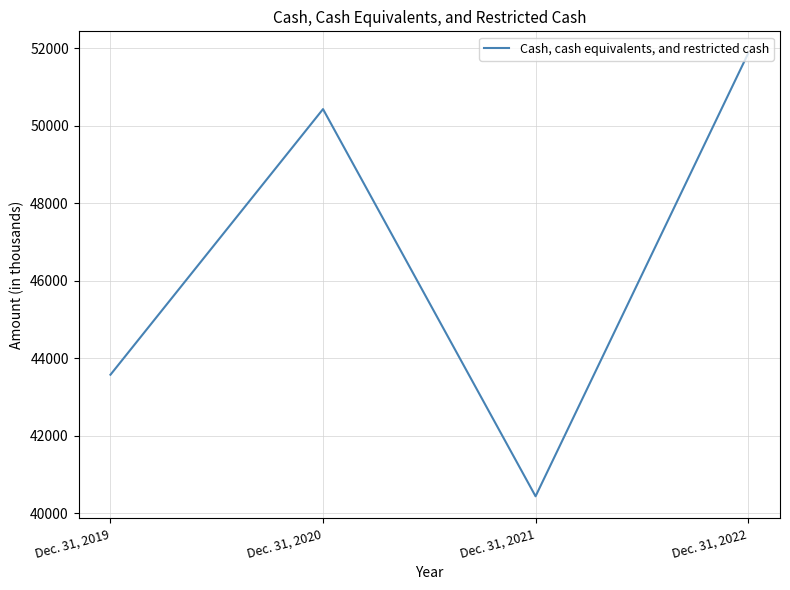

Does the chart display data point markers on the line(s)?

No